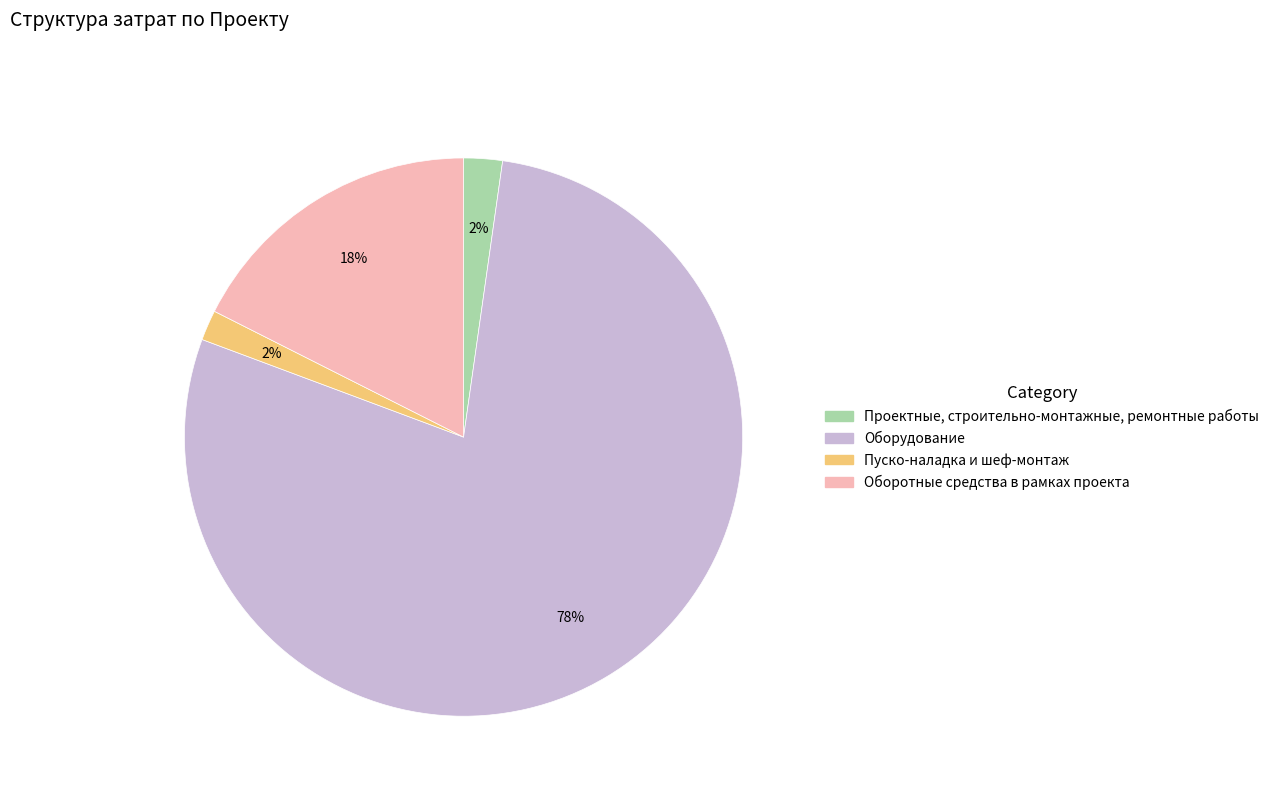

Which category has the biggest portion of the pie?

Оборудование